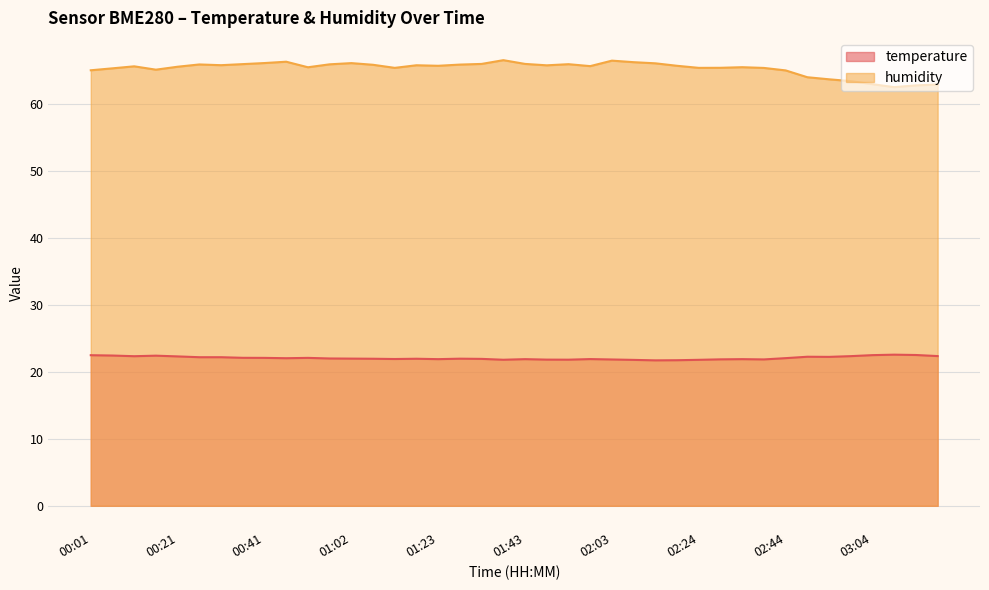

True or false: temperature has a value of 21.9 at 01:12.

True